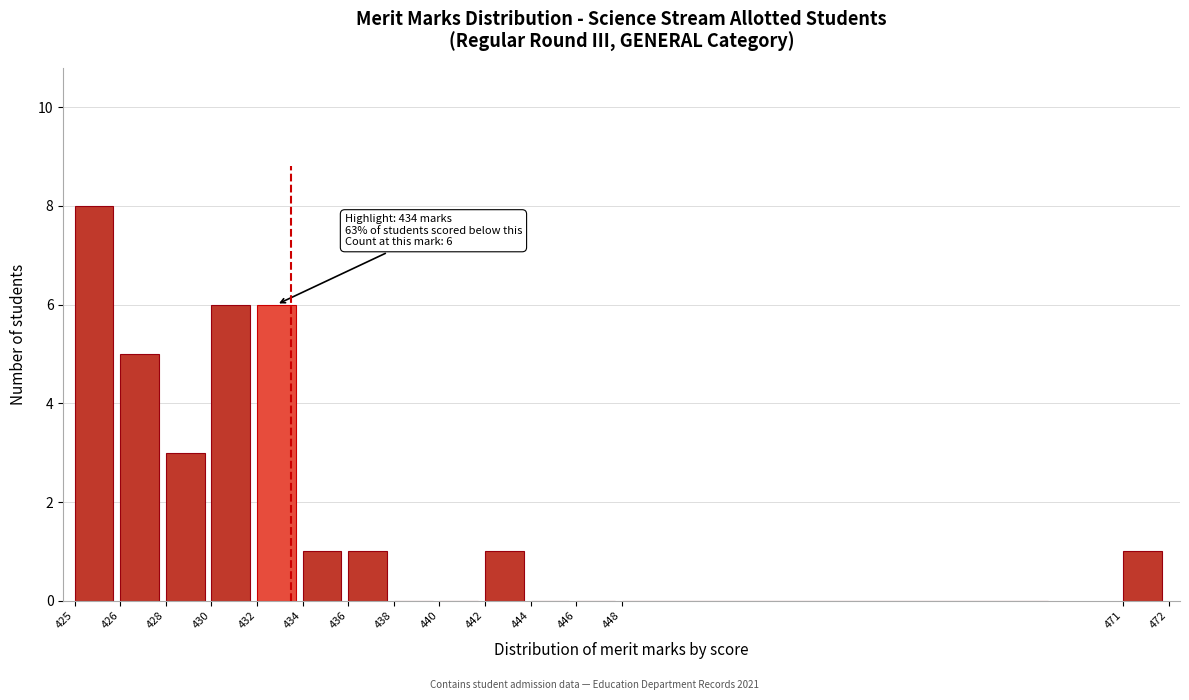

Reading left to right, transcribe all the data shown in this chart.

425=8	426=5	428=3	430=6	432=6	434=1	436=1	438=0	440=0	442=1	444=0	446=0	448=0	471=1